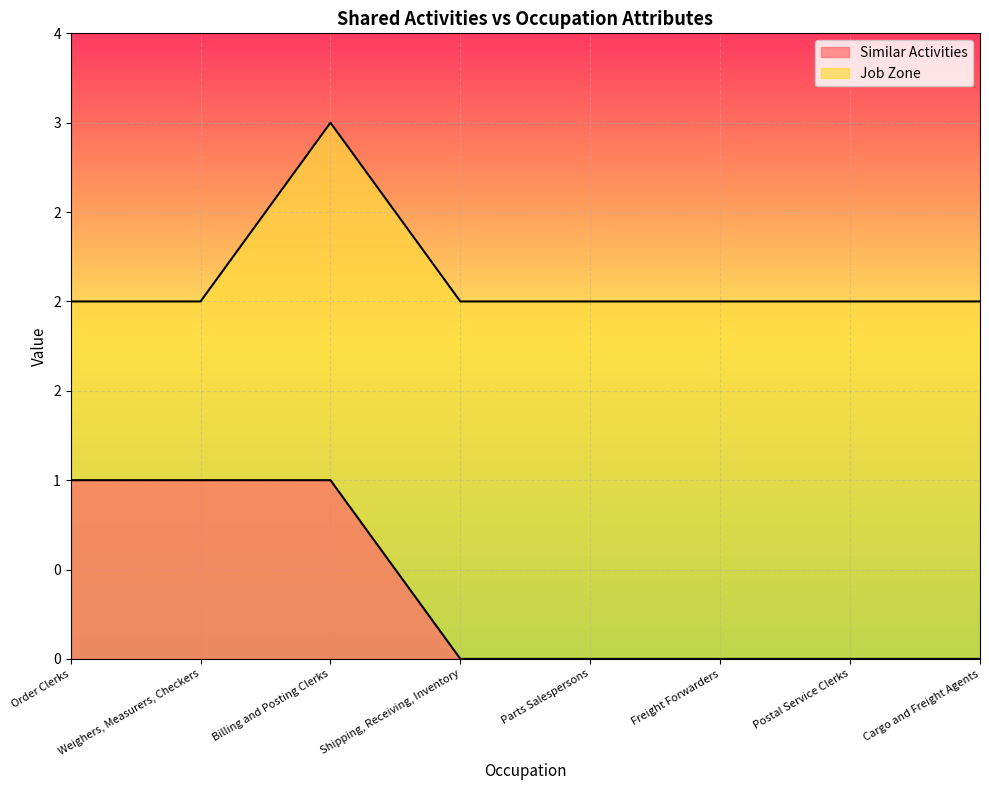

Between Billing and Posting Clerks and Weighers, Measurers, Checkers, which is larger?

Billing and Posting Clerks